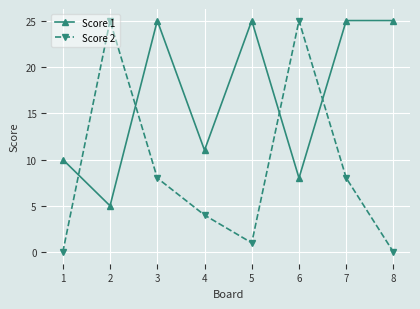

True or false: Score 1 and Score 2 cross at least once.

True